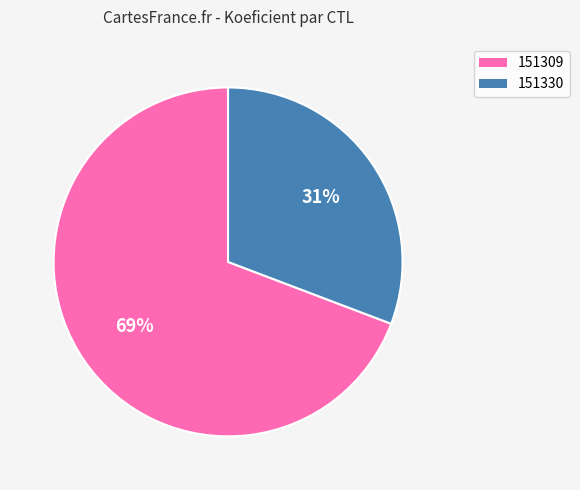

Combined, do 151330 and 151309 account for over 50%?

Yes